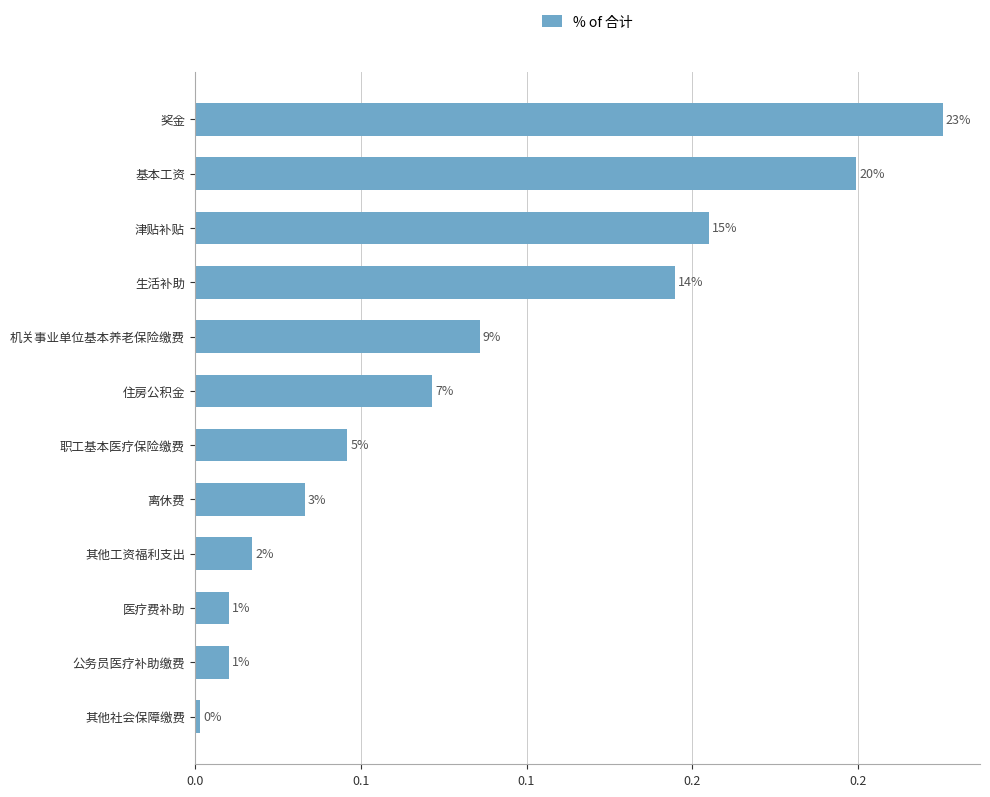

Are the bars horizontal?

Yes